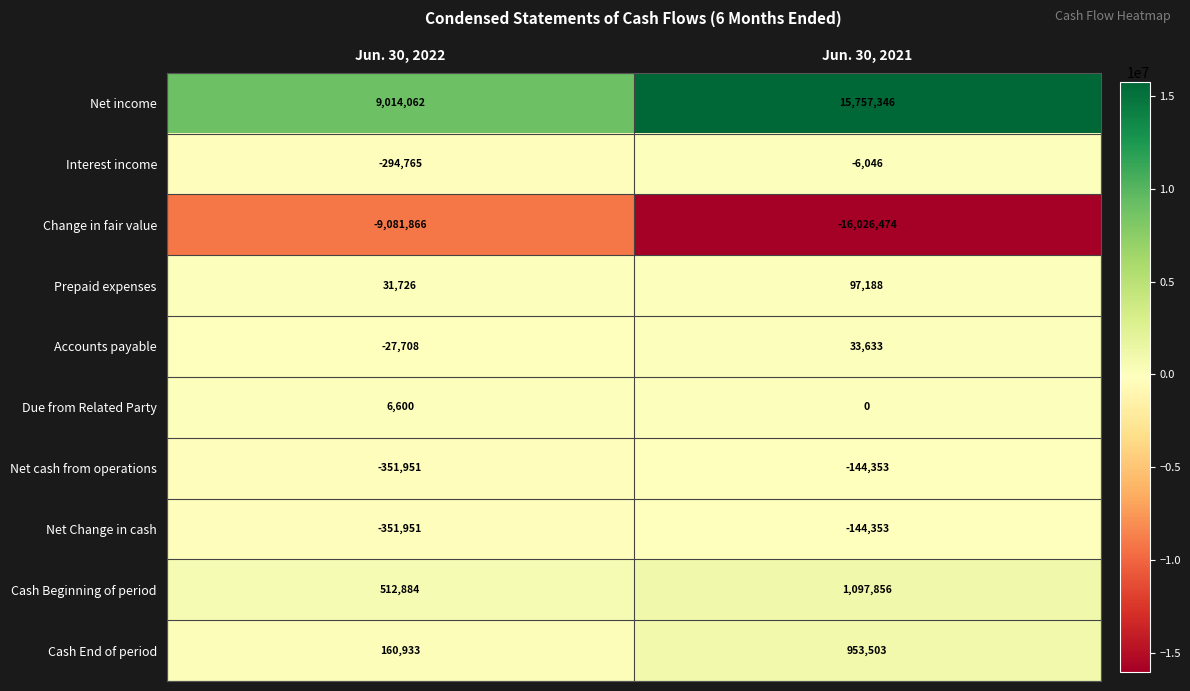

Rank the categories by Due from Related Party value from lowest to highest.

Jun. 30, 2021, Jun. 30, 2022